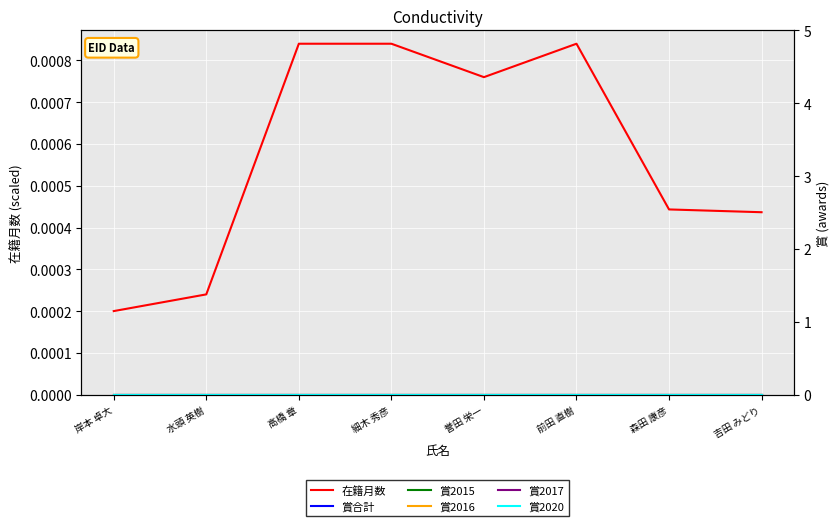

How many series are shown in this chart?

6